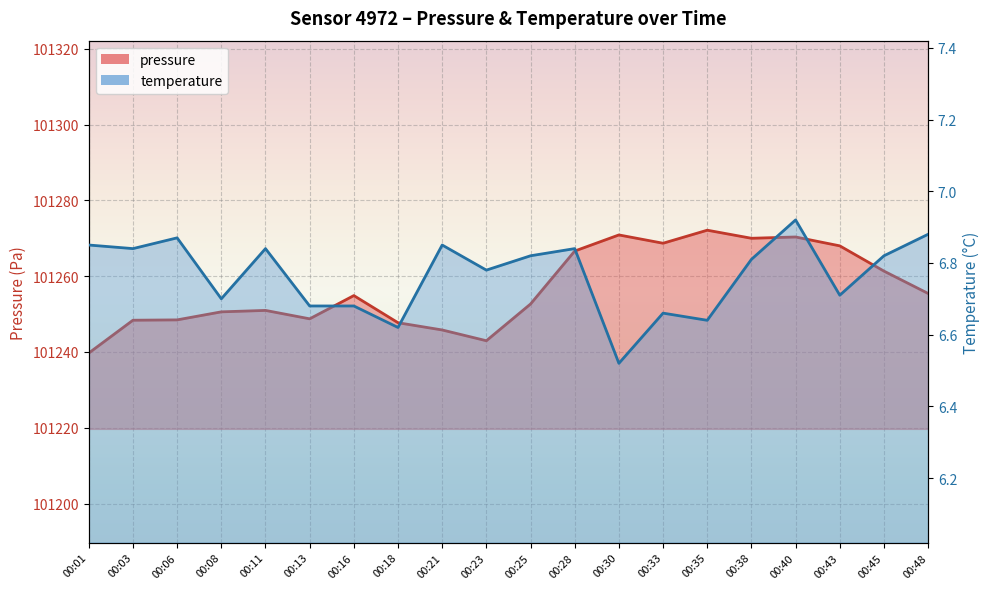

What is the value of the pressure point at the 2nd from the left?

101248.4